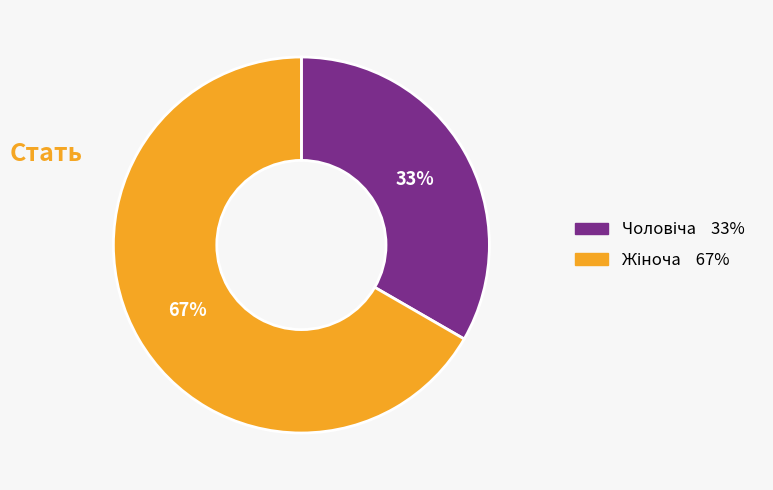

Does any single category account for the majority?

Yes